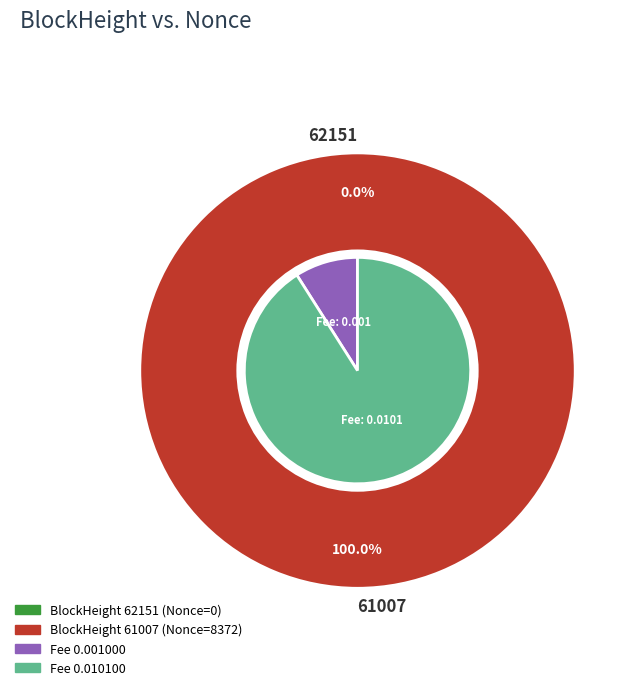

The 61007 slice represents 94% of the pie. True or false?

False